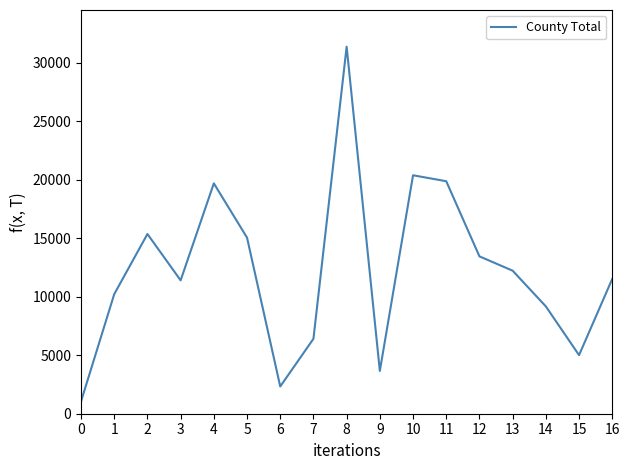

What is the change in value from 3 to 13?

+826